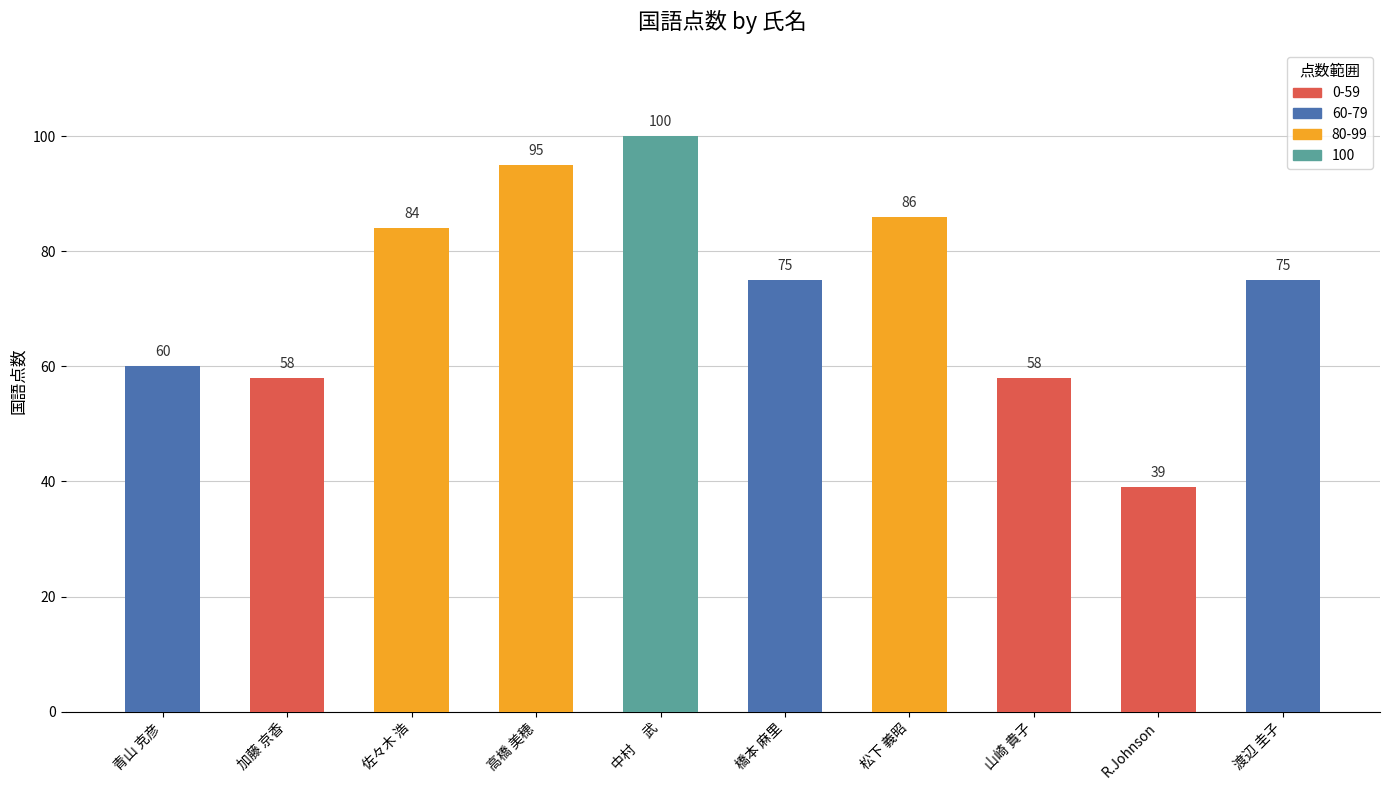

What is the difference between the second highest and minimum values?

56